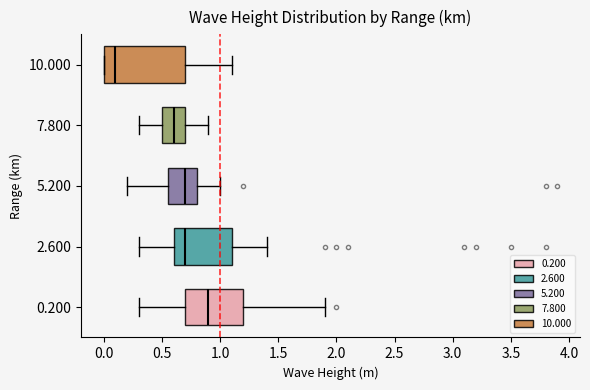

Comparing the boxes themselves (not the whiskers), which one is the widest?

10.000